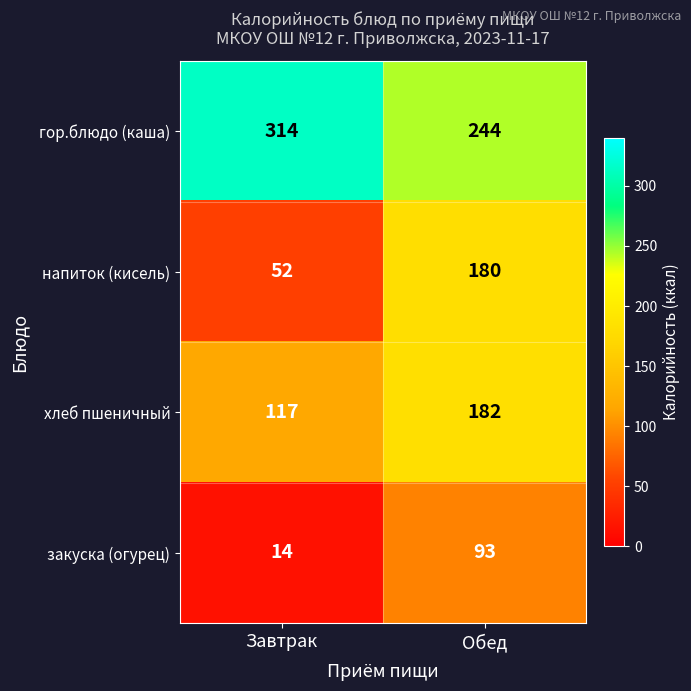

Rank the series at Обед from highest to lowest value.

гор.блюдо (каша), хлеб пшеничный, напиток (кисель), закуска (огурец)